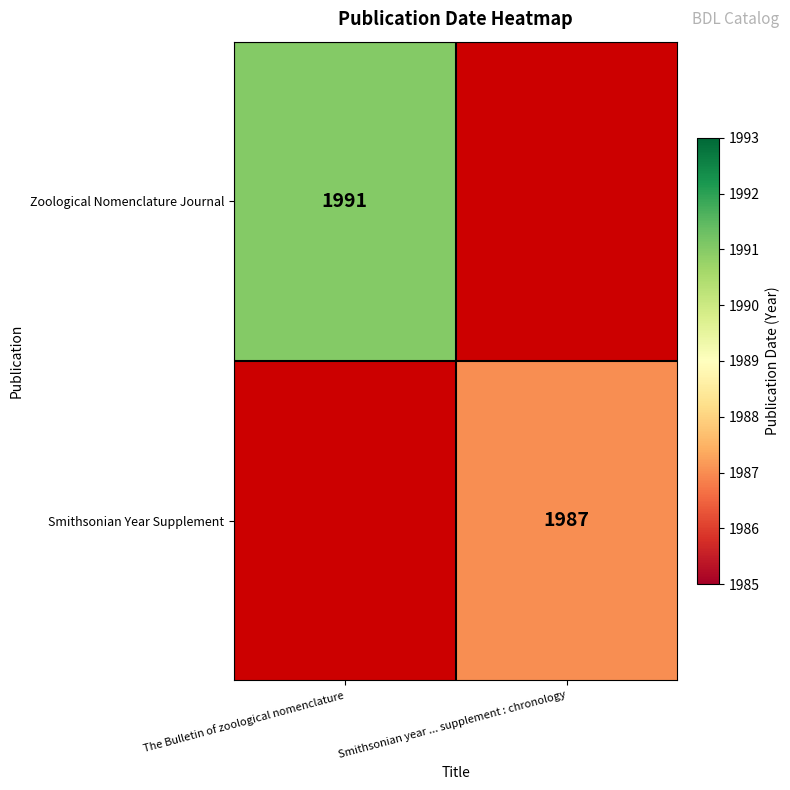

What is the total value across all series at The Bulletin of zoological nomenclature?

1991